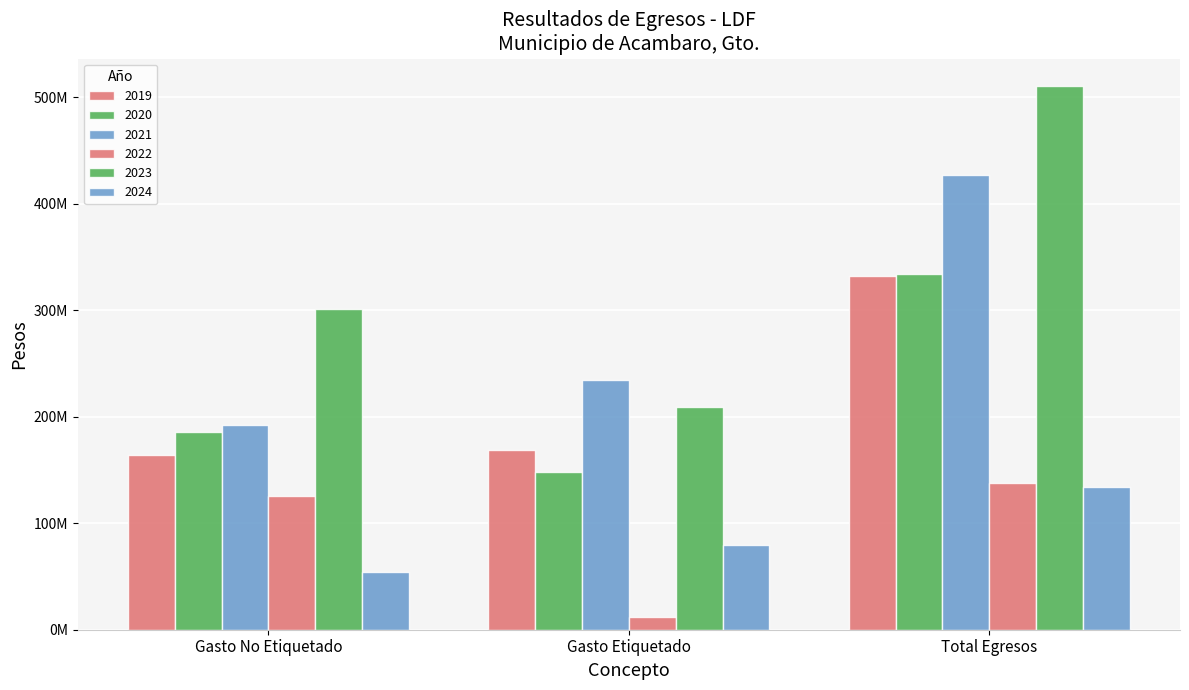

Is the value of 2023 at Total Egresos greater than the value of 2020 at Gasto No Etiquetado?

Yes